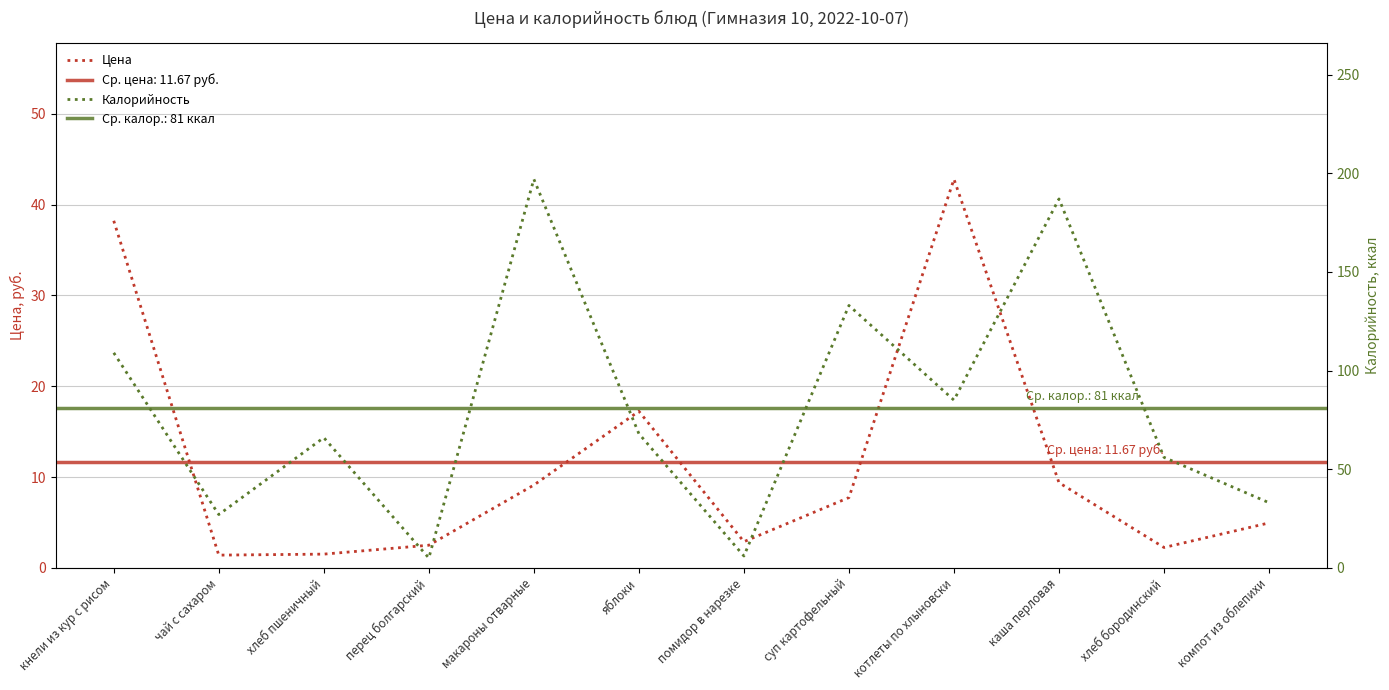

True or false: Цена and Калорийность intersect in this chart.

False